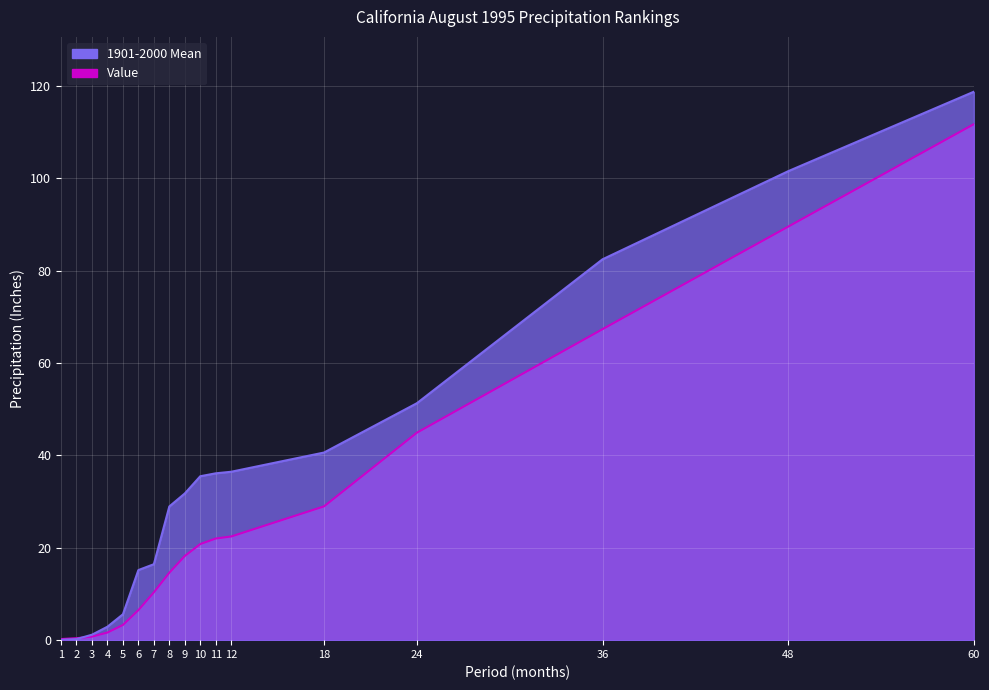

What is the average value of the 1901-2000 Mean series?

27.3